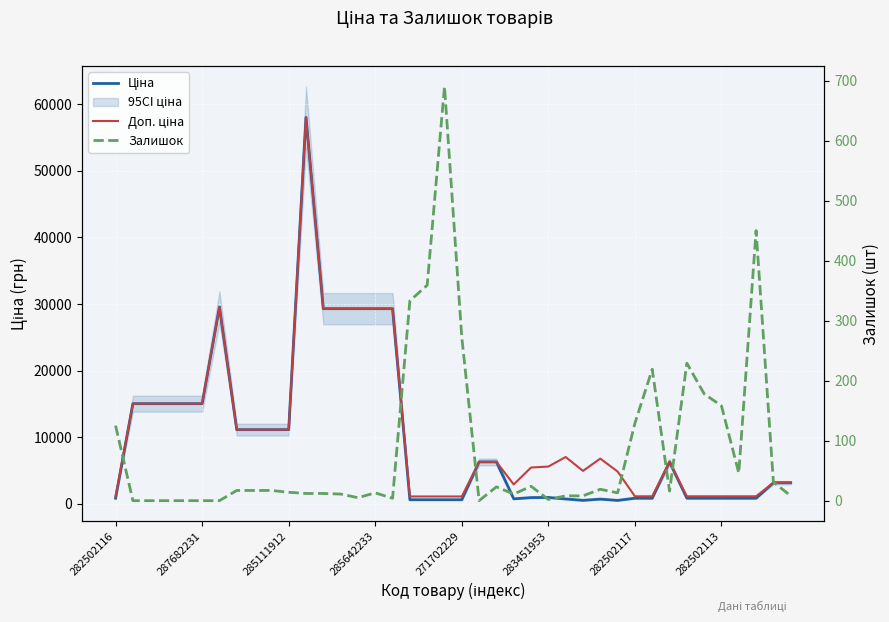

Is the value of Доп. ціна at 35 greater than the value of Залишок at 285111912?

Yes